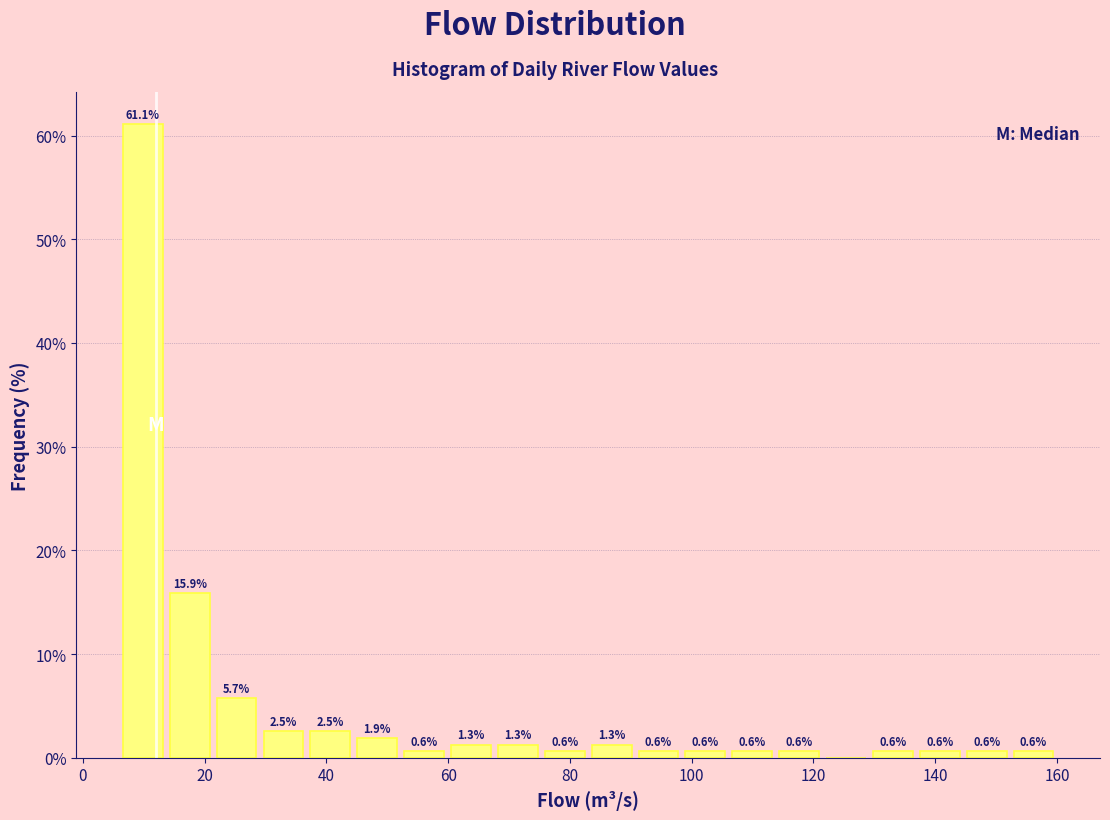

Read against the x-axis, roughly where is the centre of the tallest bar?

10